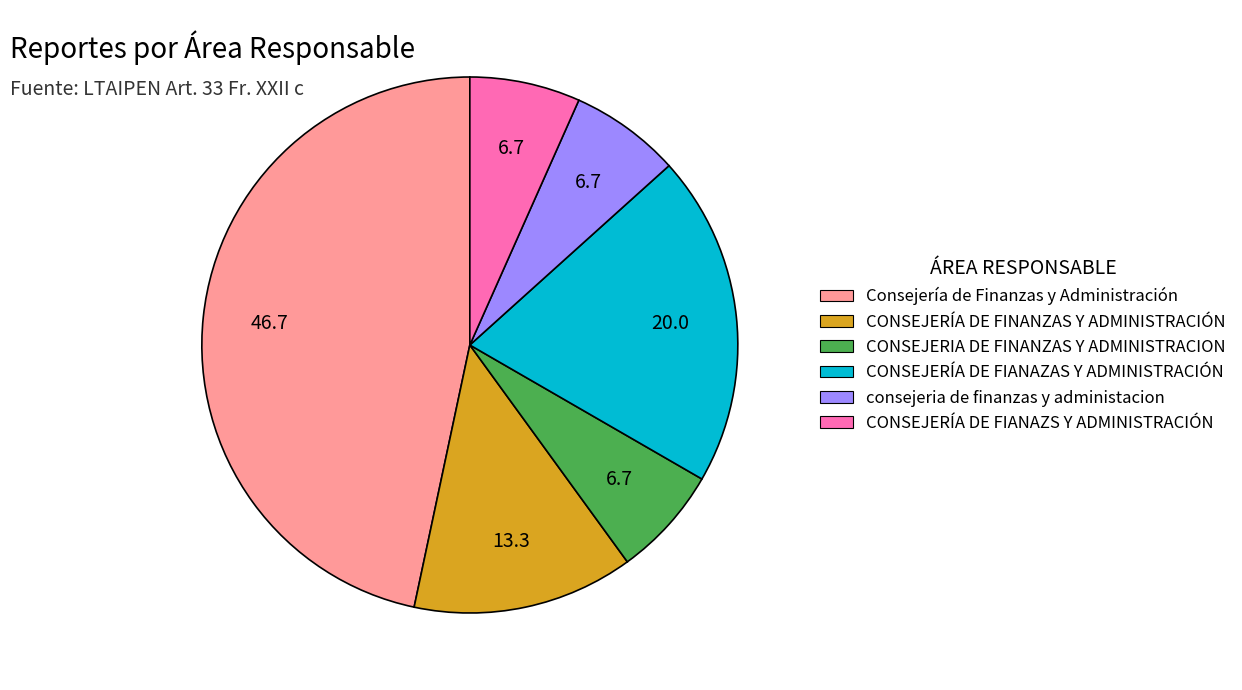

Count the number of slices in the pie.

6